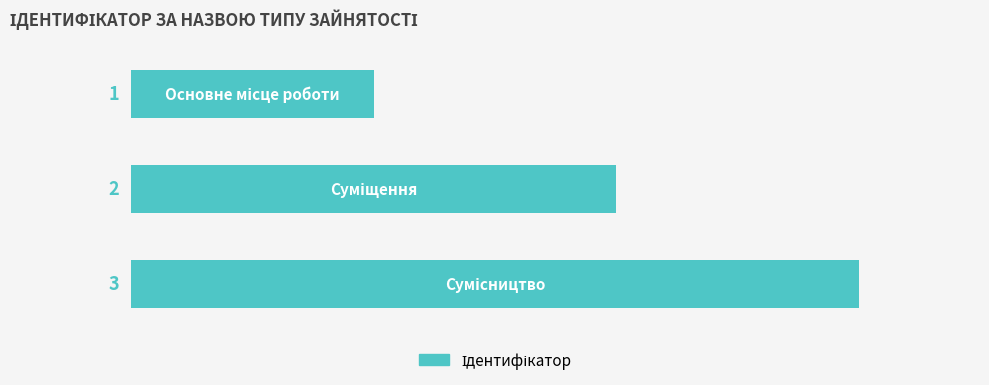

Does the chart contain stacked bars?

No